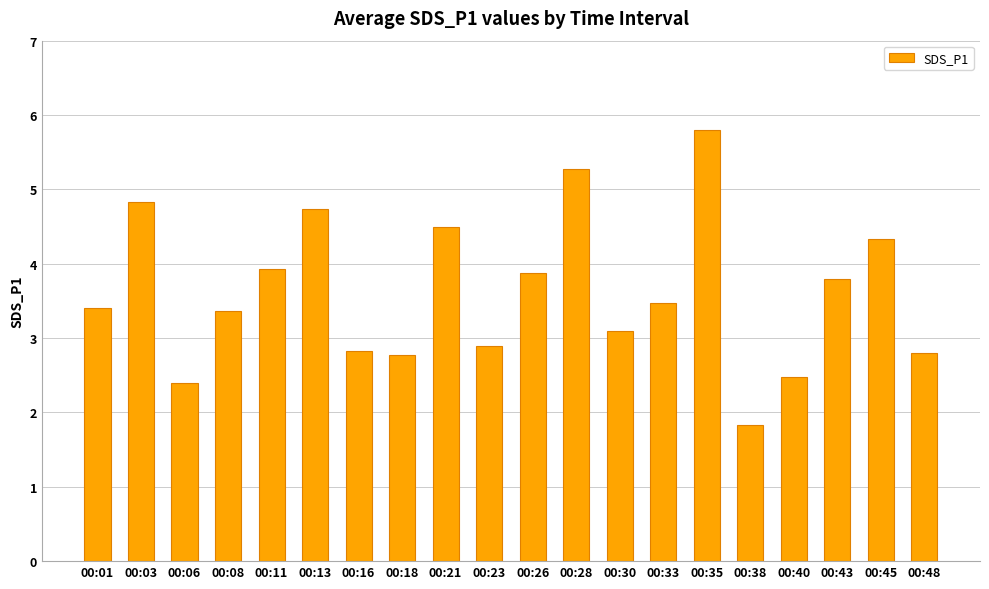

Approximately how many times larger is the value at 00:33 compared to 00:23?

1.2